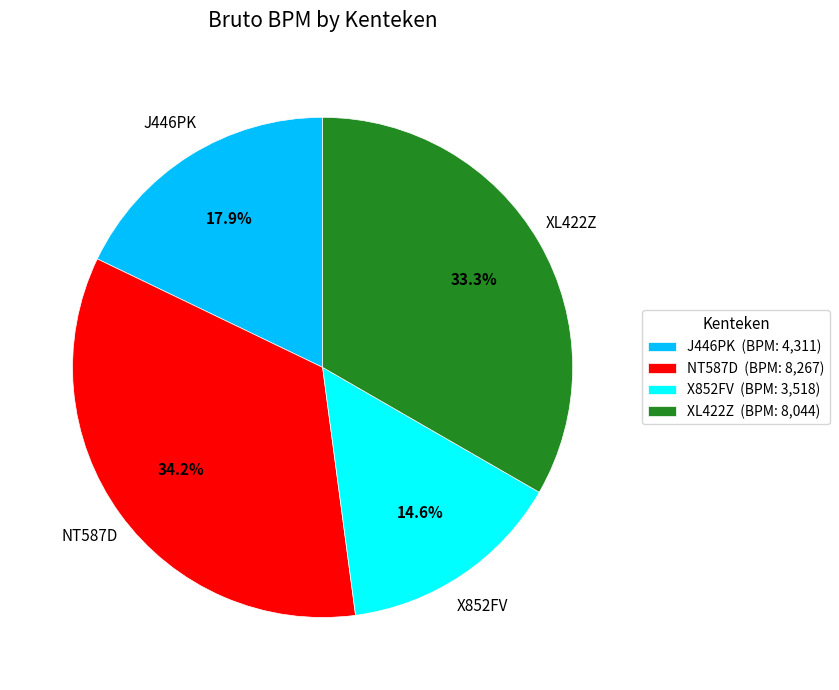

What is the ratio of the value at XL422Z (BPM: 8,044) to the value at NT587D (BPM: 8,267)?

1.0